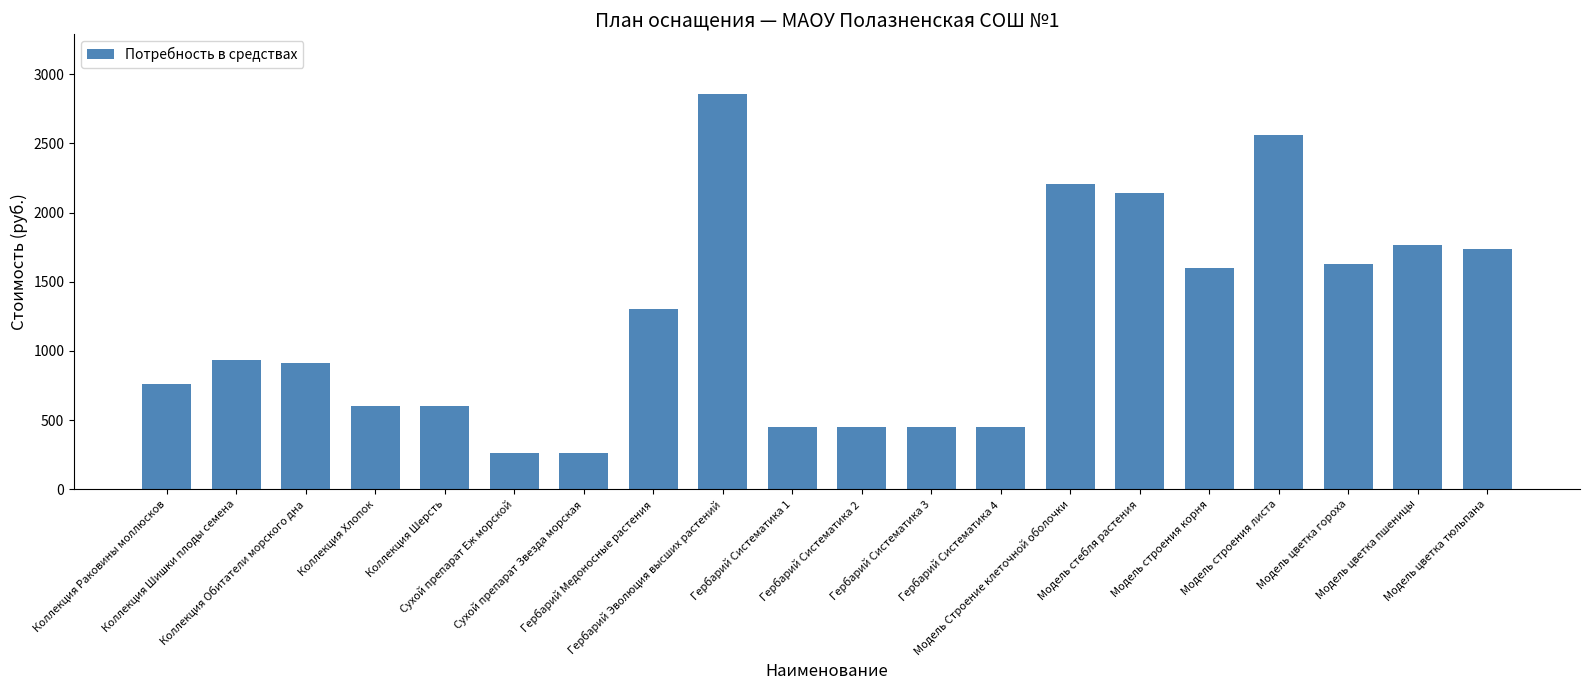

Between Модель цветка гороха and Коллекция Шишки плоды семена, which is larger?

Модель цветка гороха